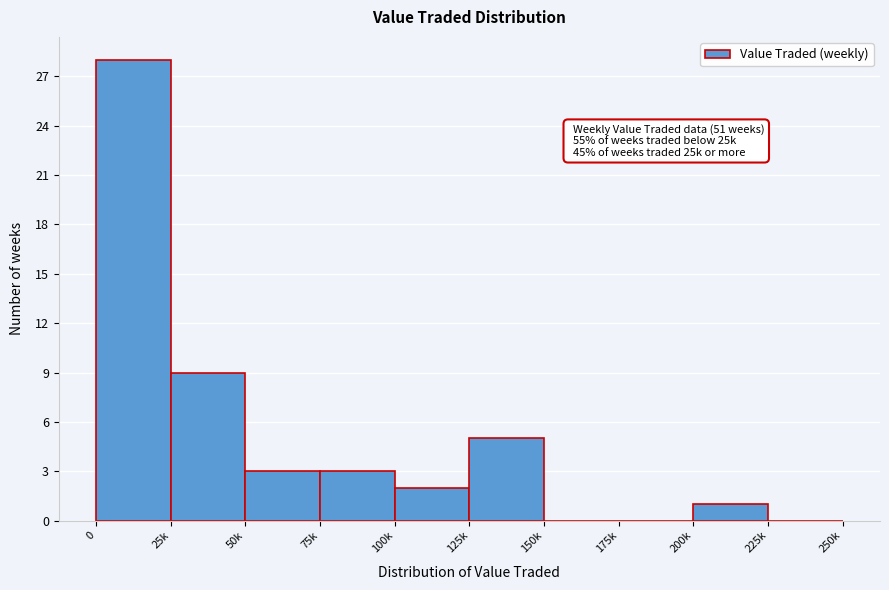

Reading right to left, transcribe all the data shown in this chart.

225k=0	200k=1	175k=0	150k=0	125k=5	100k=2	75k=3	50k=3	25k=9	0=28